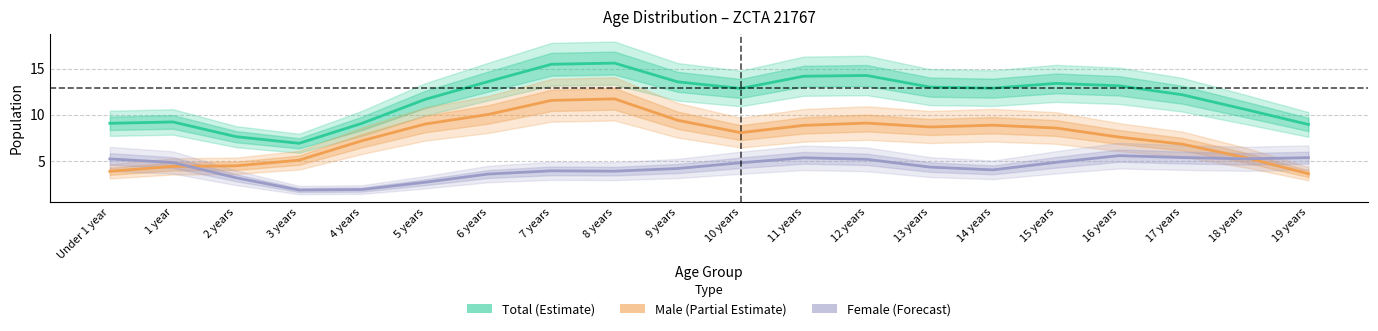

True or false: Total (Estimate) and Male (Partial Estimate) cross at least once.

False